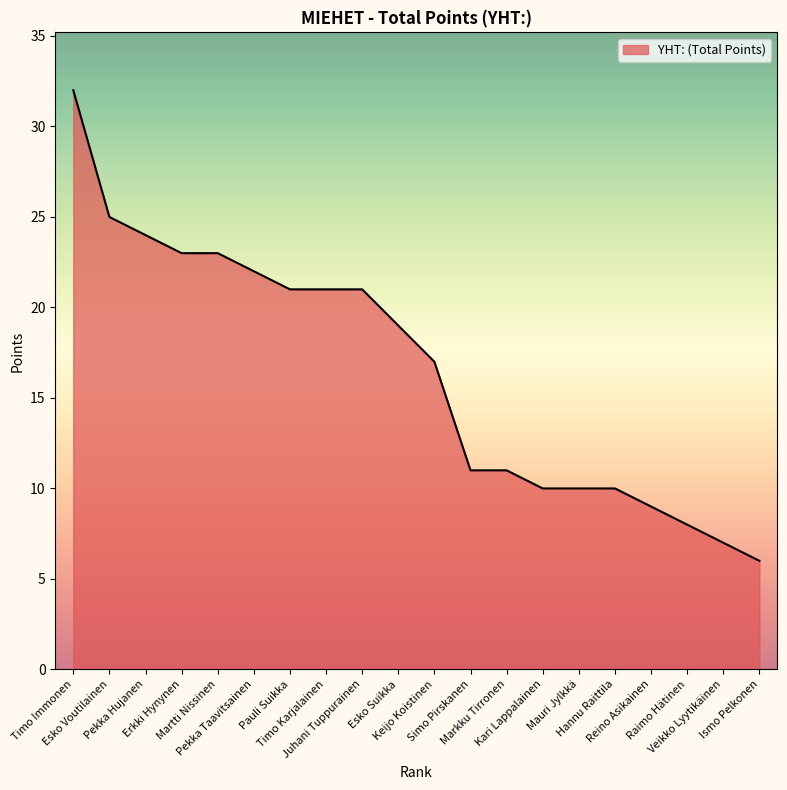

The chart shows a value of 9 at Reino Asikainen. True or false?

True